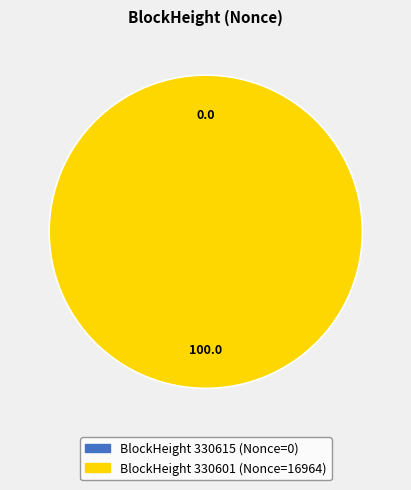

How many slices are in this pie chart?

2